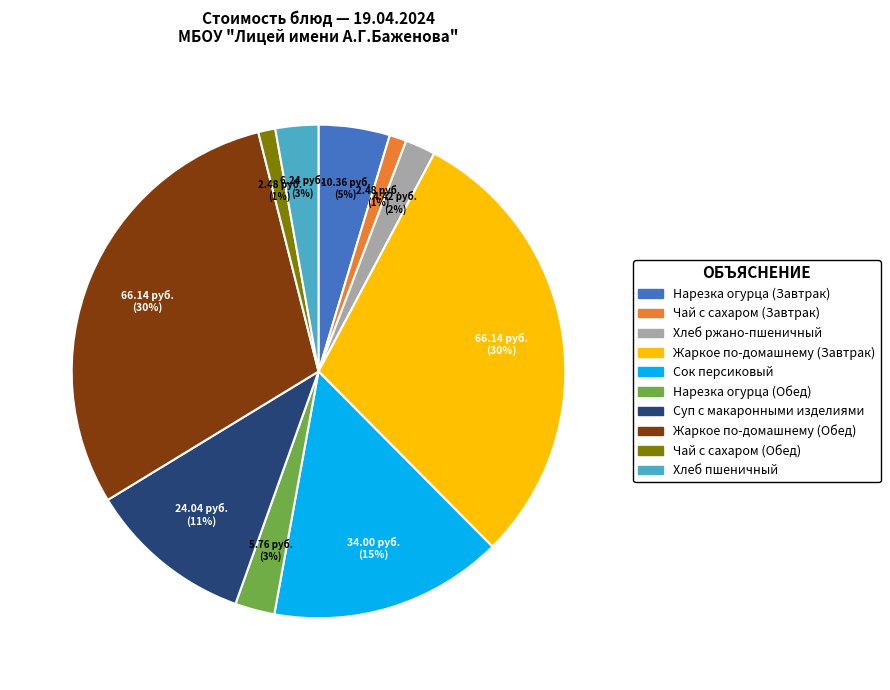

To the nearest percent, what portion does Суп с макаронными изделиями represent?

11%